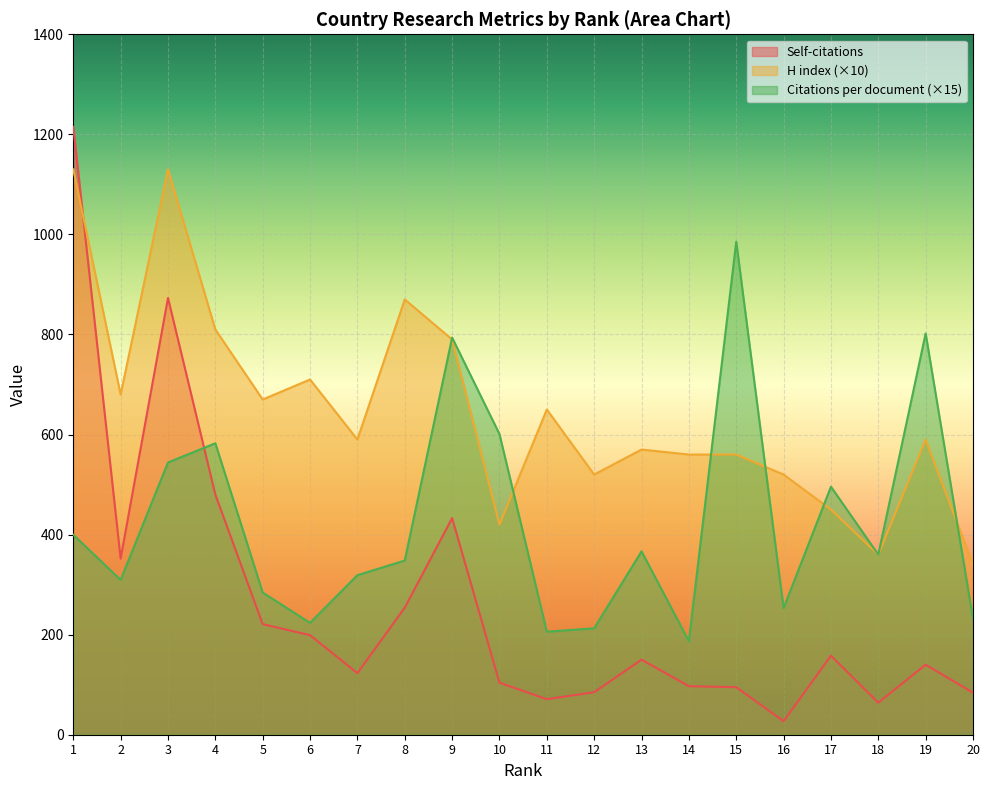

What is the lowest value of the H index series?

340.0